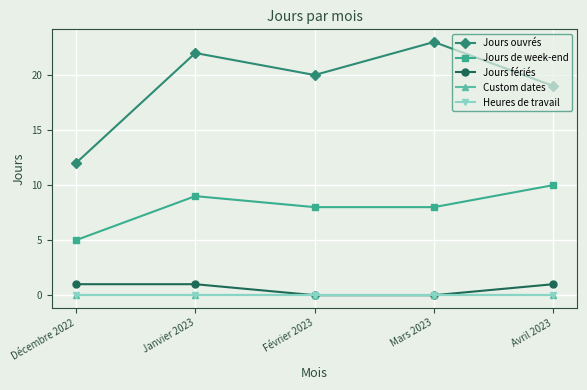

Which series has the largest total across all categories?

Jours ouvrés